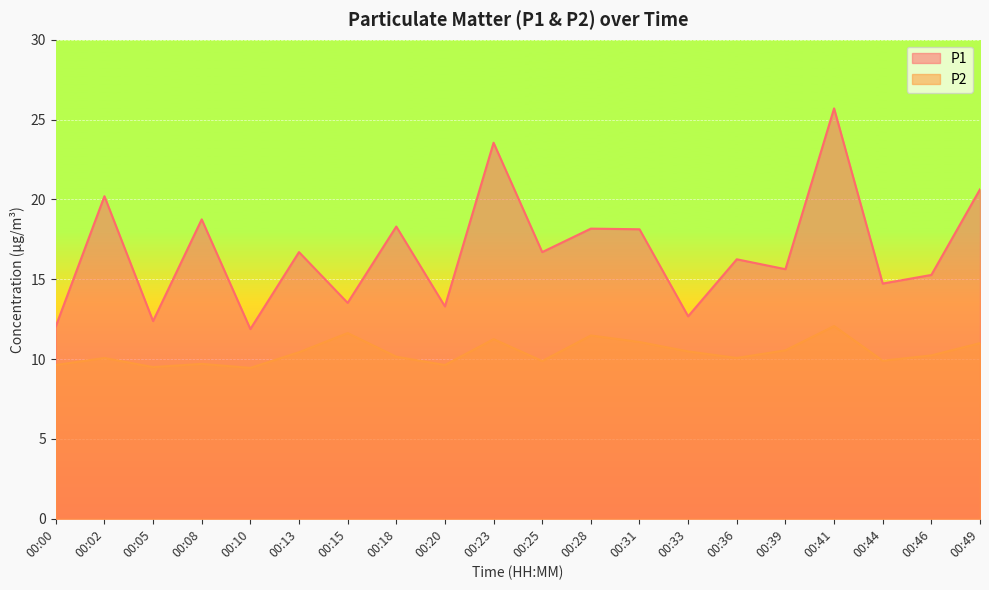

List the series in order of their peak value, lowest first.

P2, P1